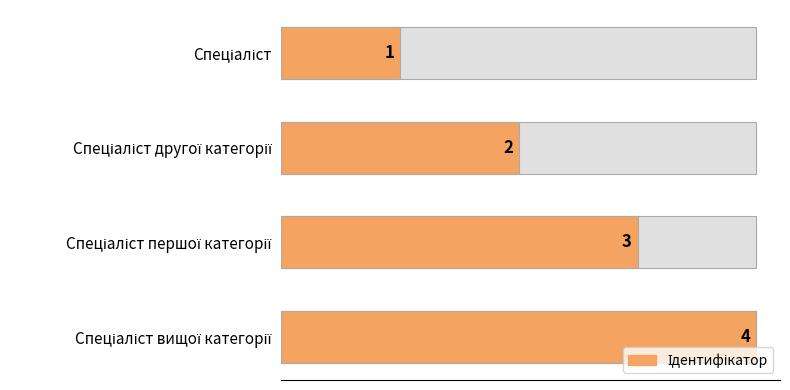

What is the difference between the maximum and minimum values?

3